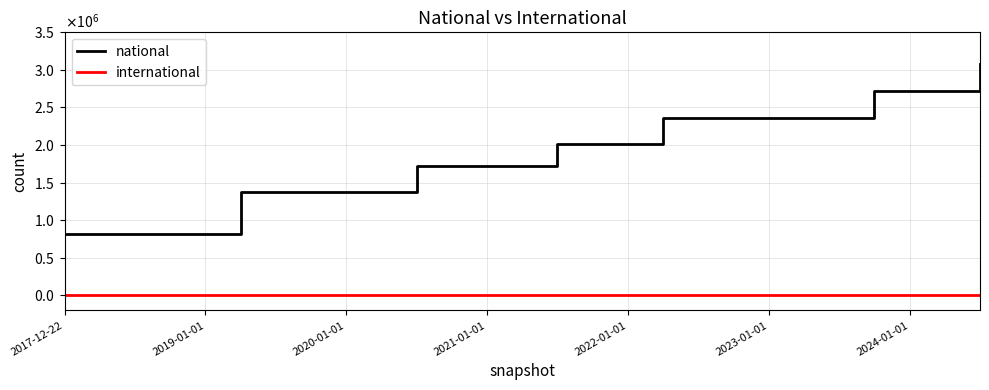

What are all the series names shown in the legend?

national, international